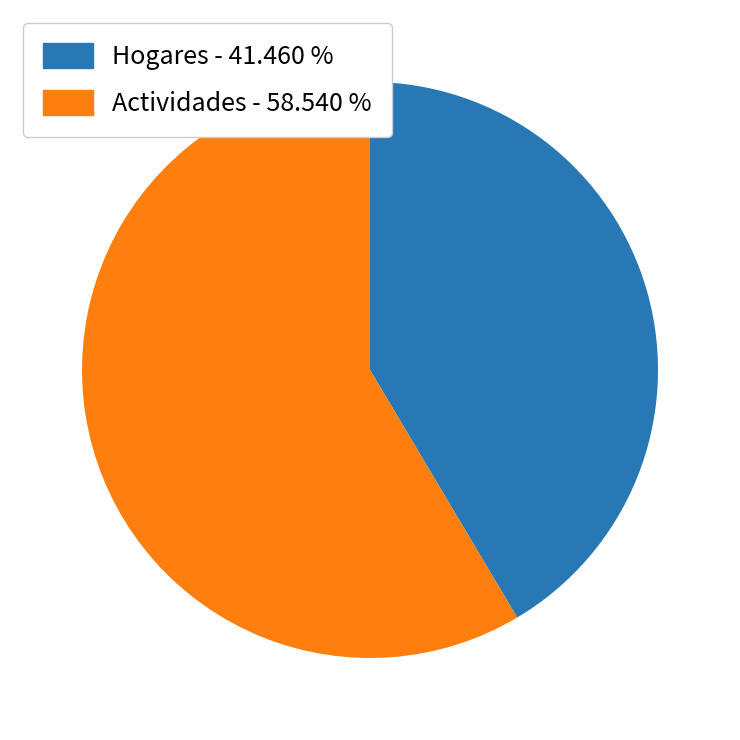

Is it true that Actividades is 59% of the pie?

True